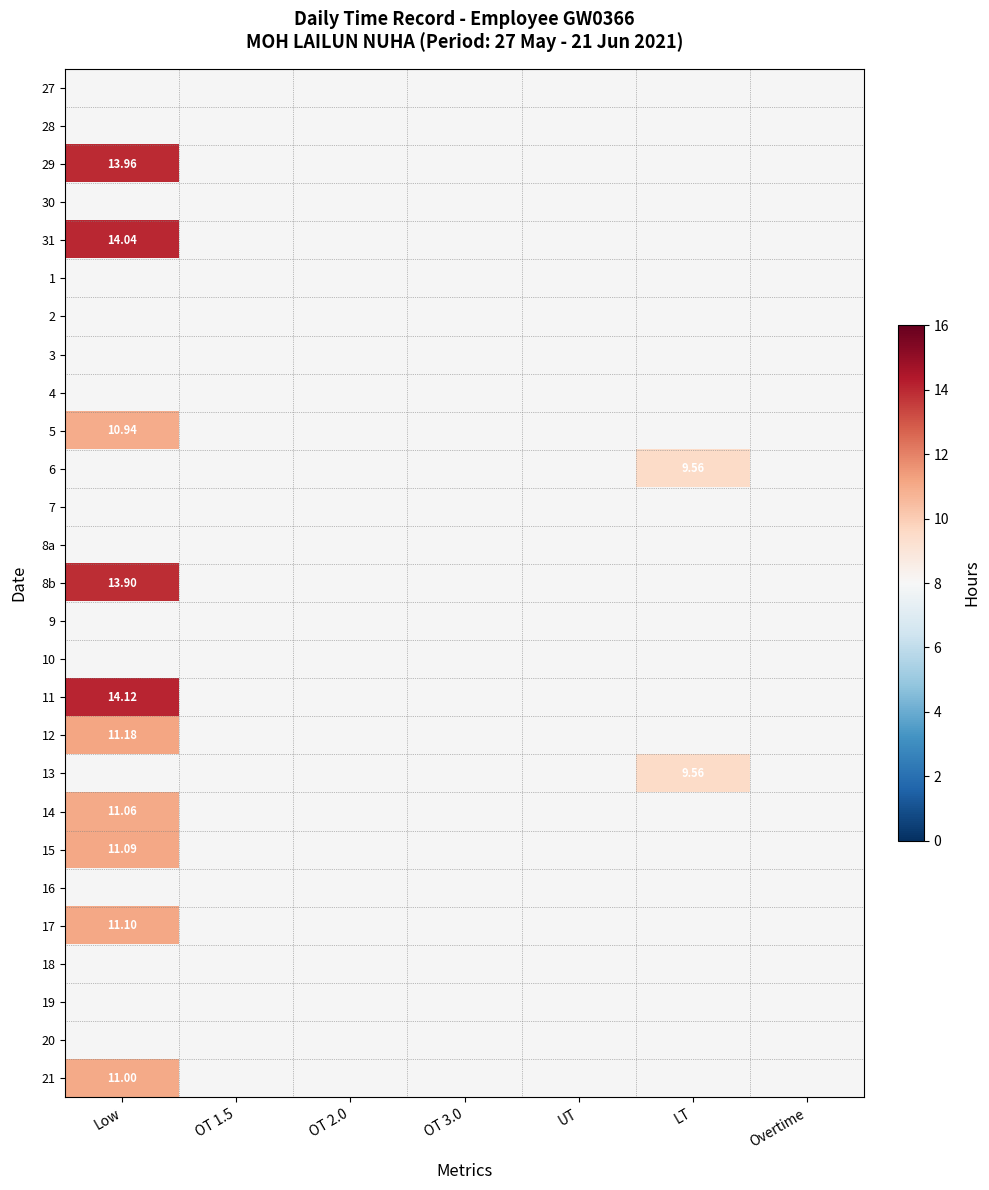

Which category has the lowest value across all series?

LT